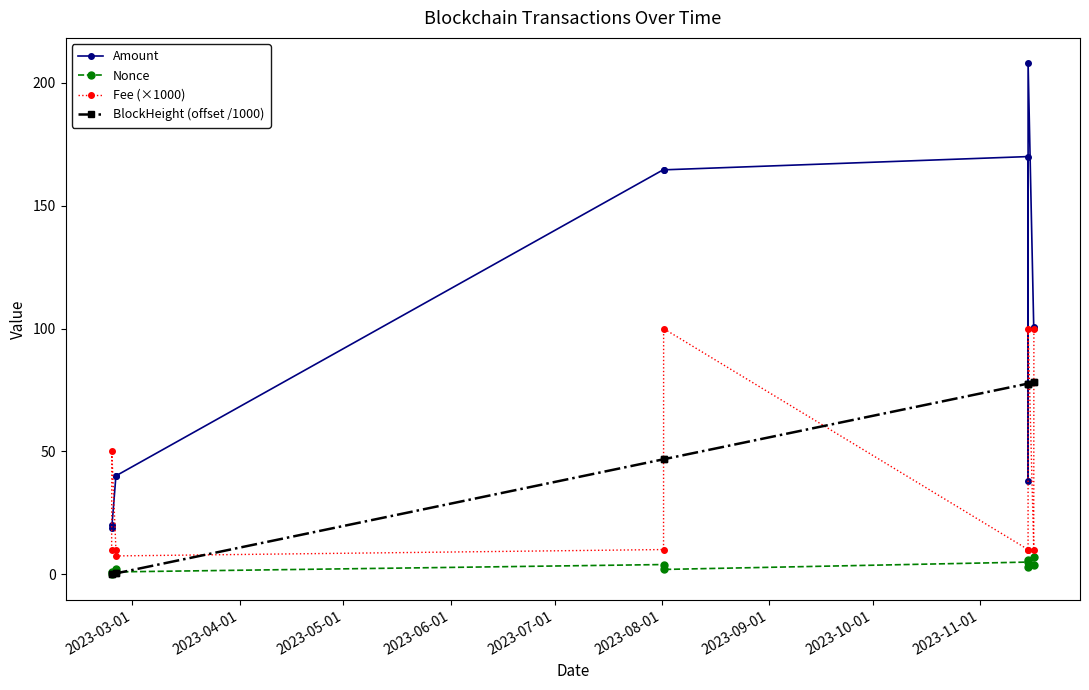

What is the greatest value displayed?

207.9